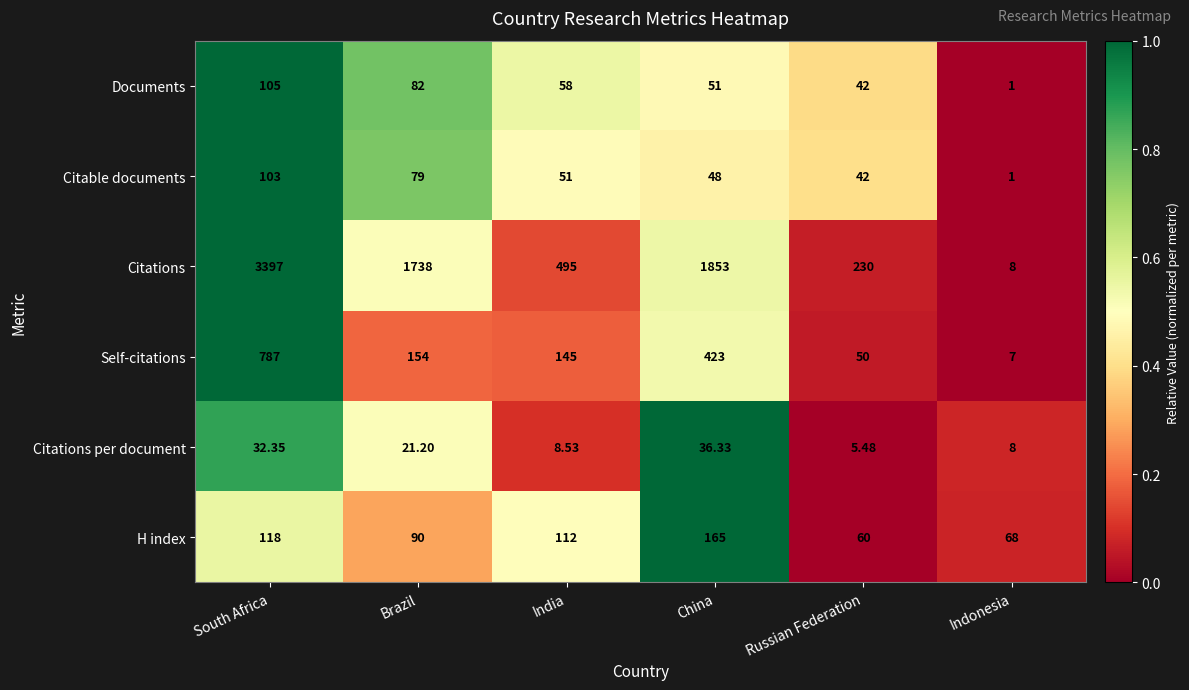

At which category is the sum across all series the highest?

South Africa